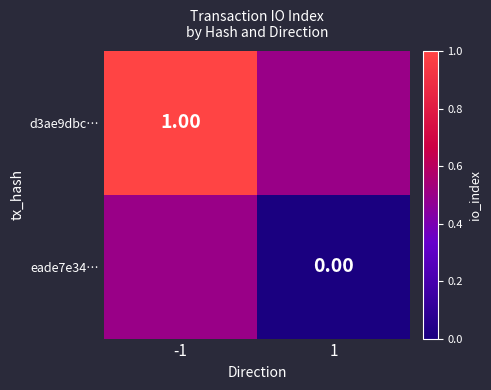

Which label corresponds to the smallest value in the chart?

1